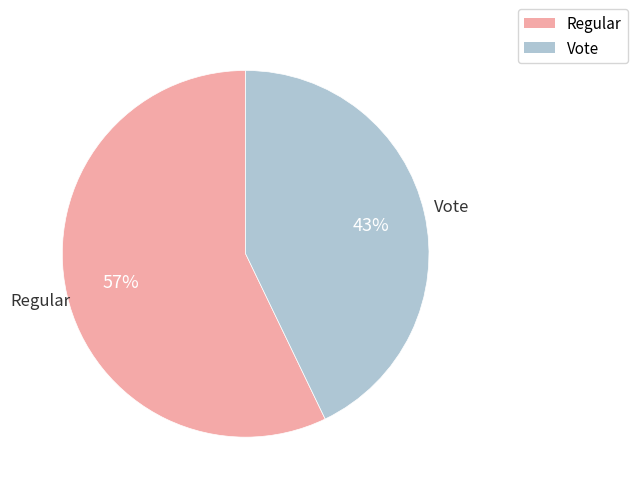

Rank the categories by value from highest to lowest.

Regular, Vote